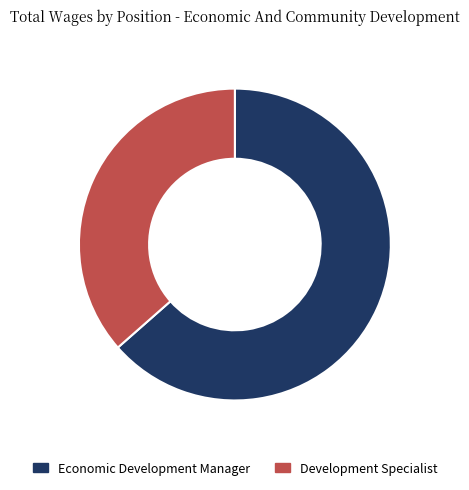

True or false: Economic Development Manager accounts for 64% of the total.

True